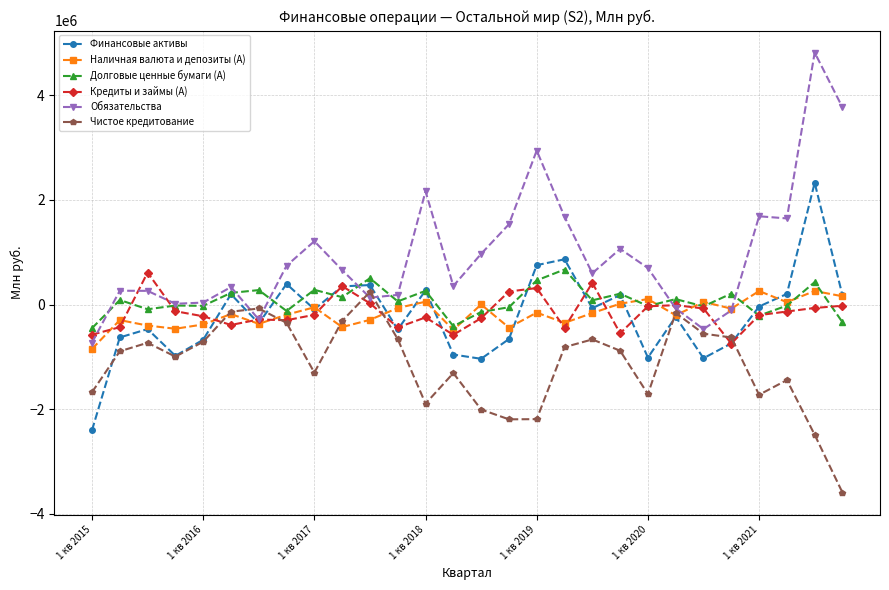

Which series has the largest range (max minus min)?

Обязательства